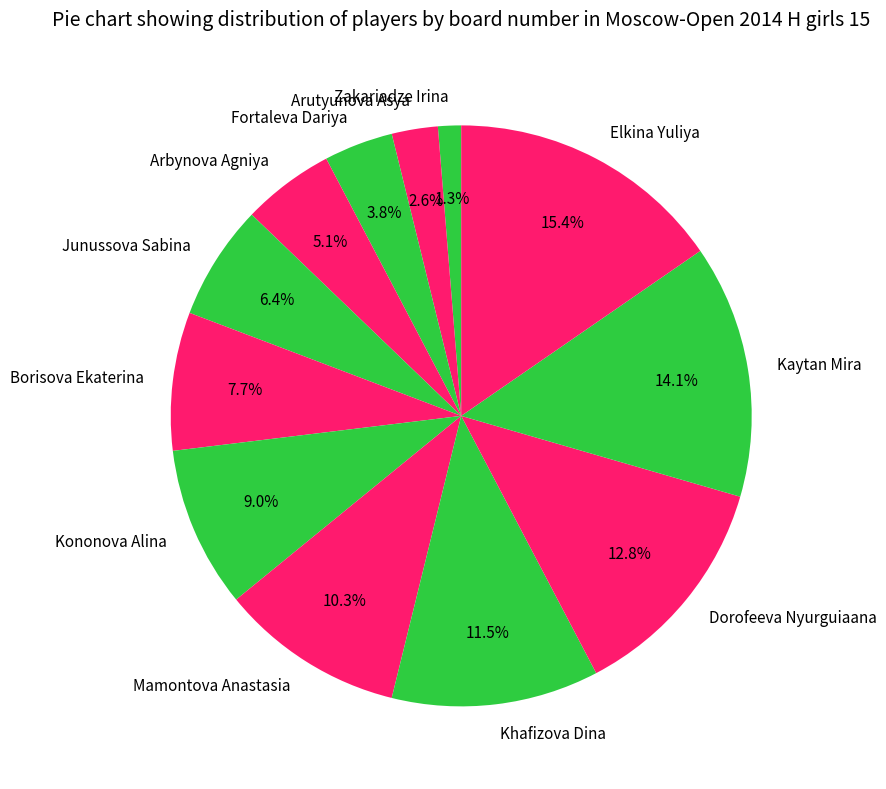

What percentage is the Zakariadze Irina slice, to the nearest percent?

1%